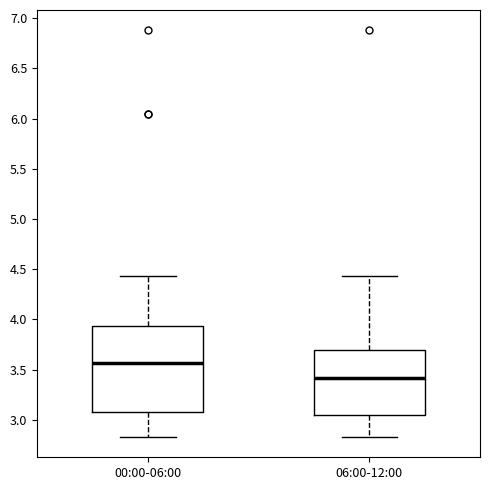

Comparing the boxes themselves (not the whiskers), which one is the tallest?

00:00-06:00